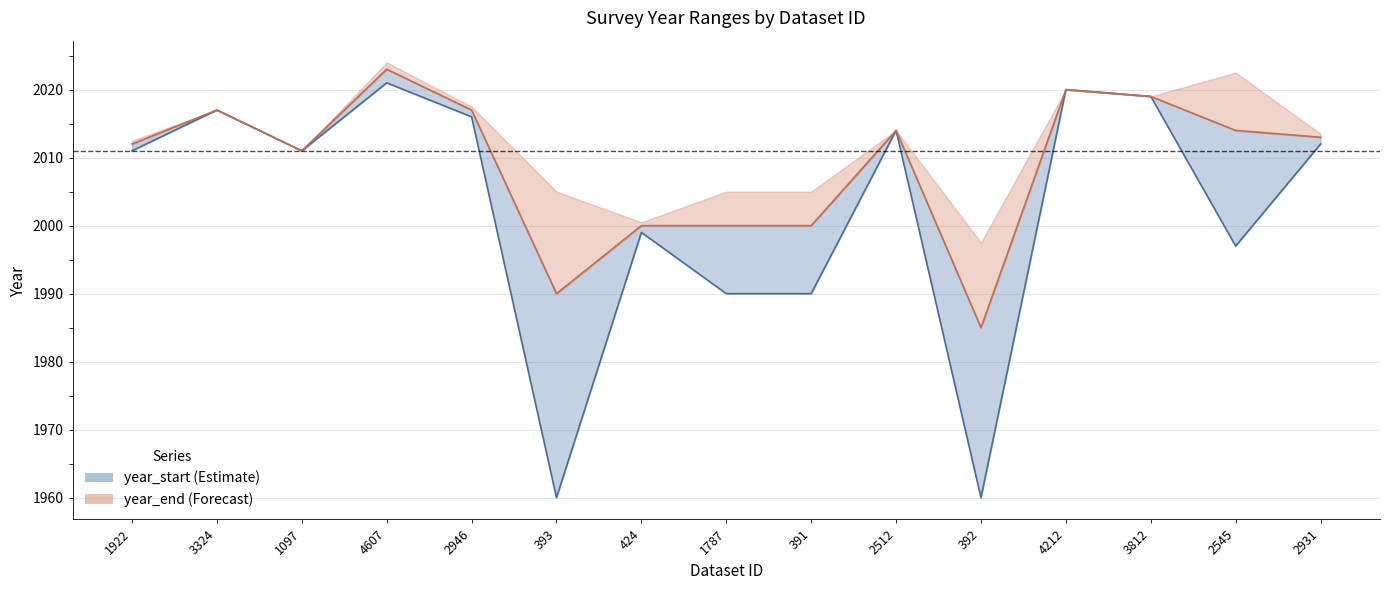

True or false: year_end_line and year_start_line intersect in this chart.

False